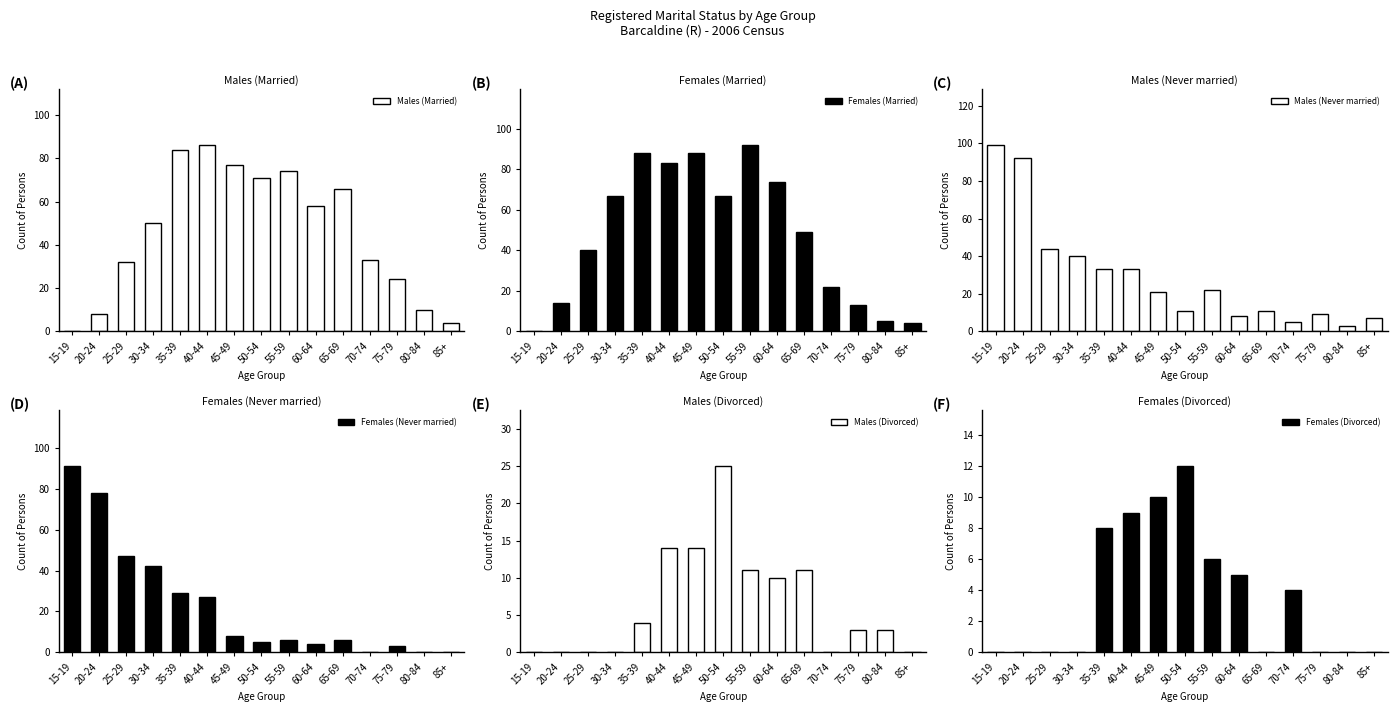

What is the label of the 1st bar from the right?

85+